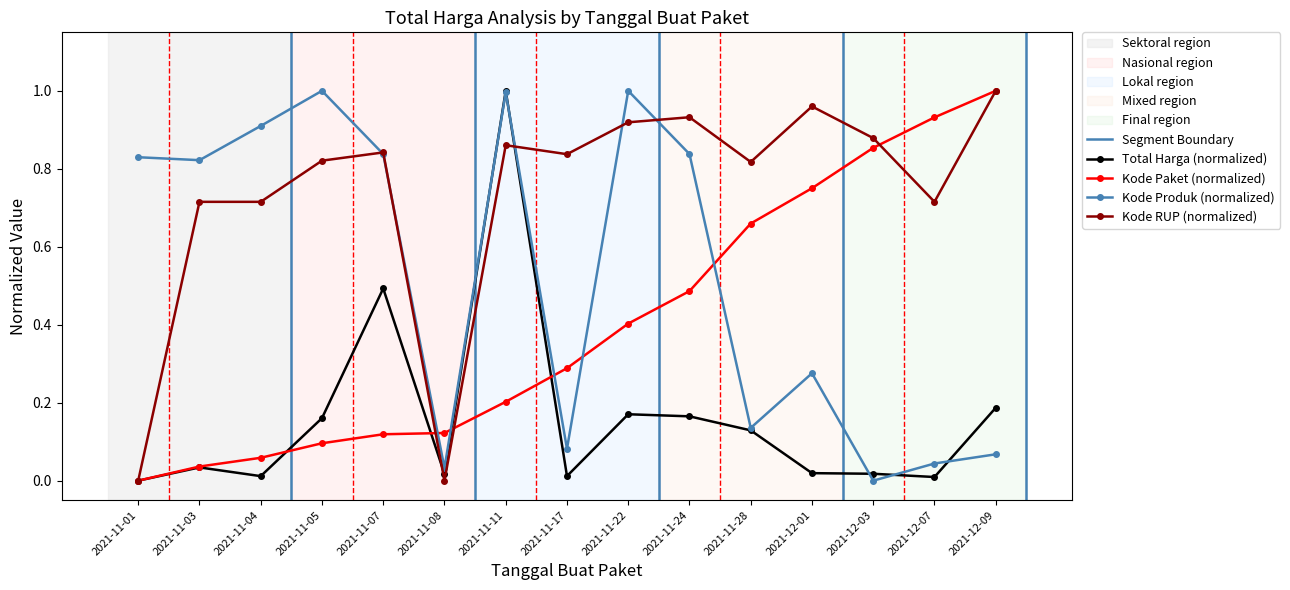

Does the chart have visible grid lines?

No